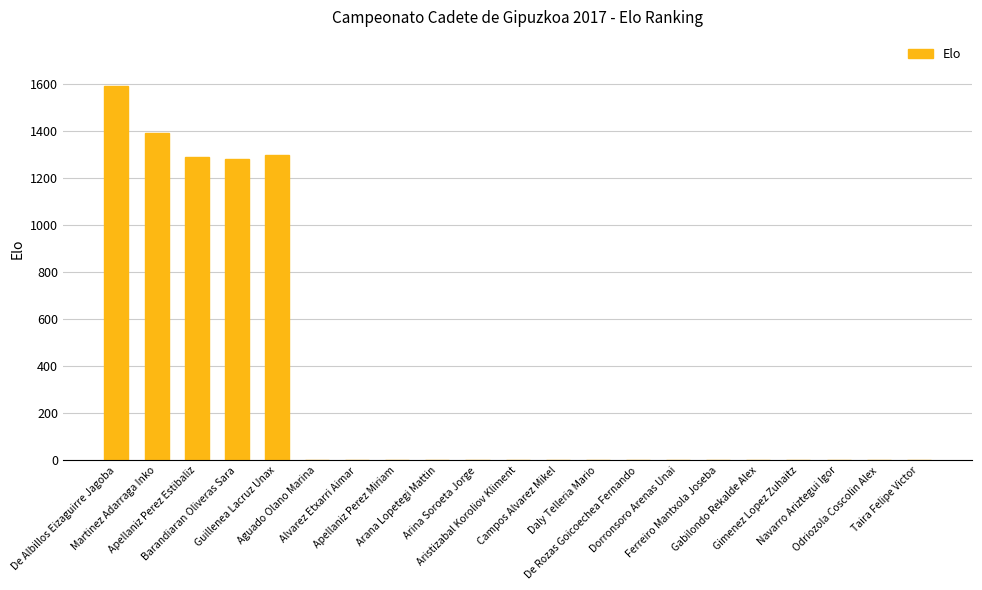

Is it true that the value at Gimenez Lopez Zuhaitz is 0?

True